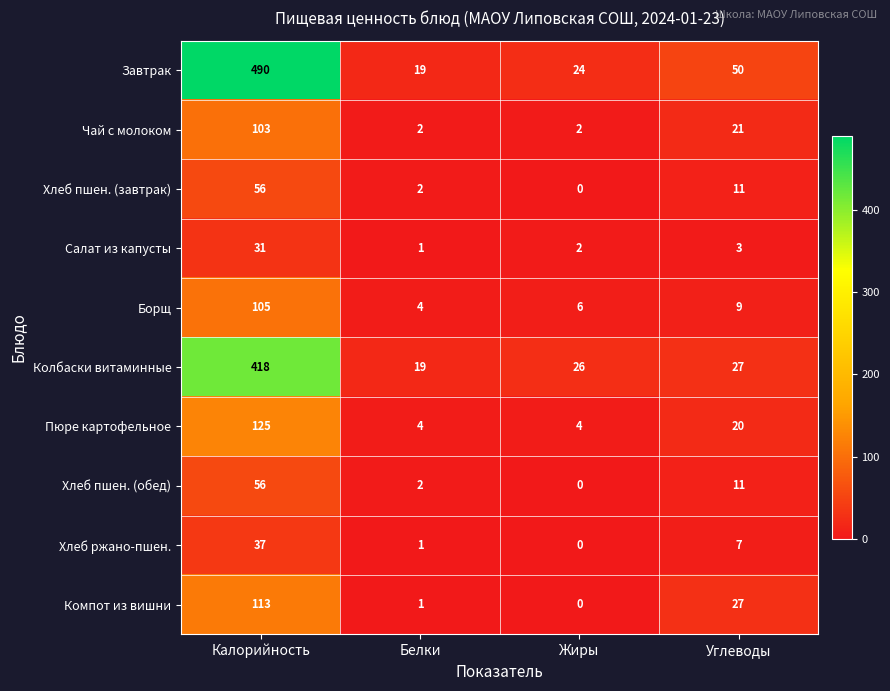

Which series has the largest total across all categories?

Завтрак